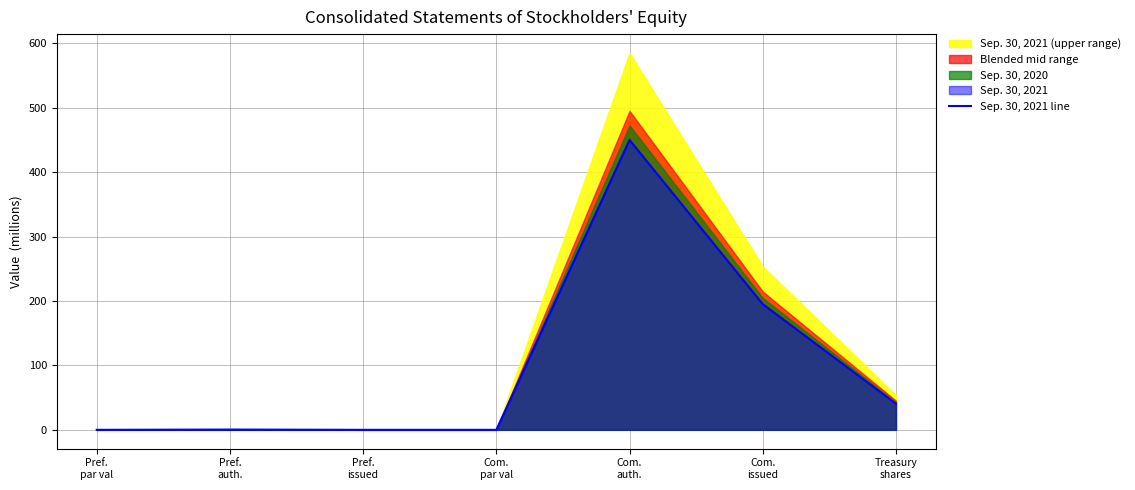

List the labels in order of value, largest first.

Com.
auth., Com.
issued, Treasury
shares, Pref.
auth., Pref.
par val, Com.
par val, Pref.
issued